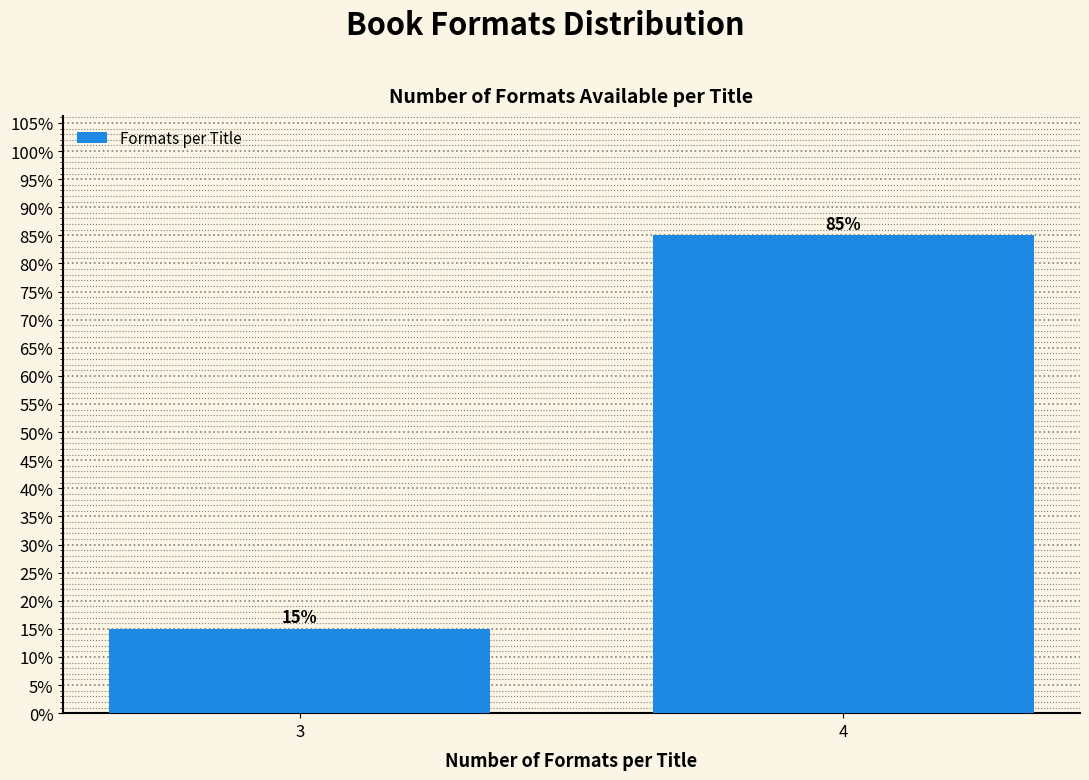

Reading left to right, extract all data points from this chart.

15	85